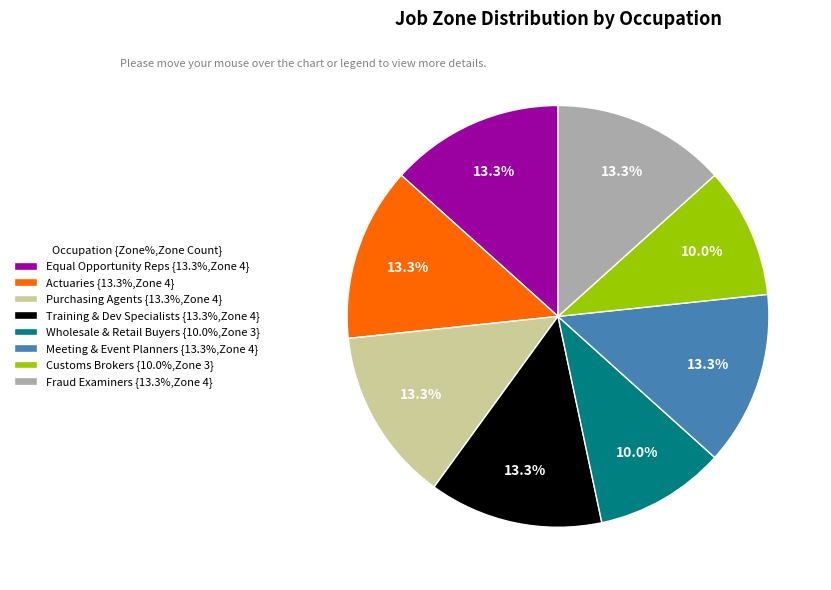

What percentage do Fraud Examiners {13.3%,Zone 4} and Customs Brokers {10.0%,Zone 3} together represent?

23.3%